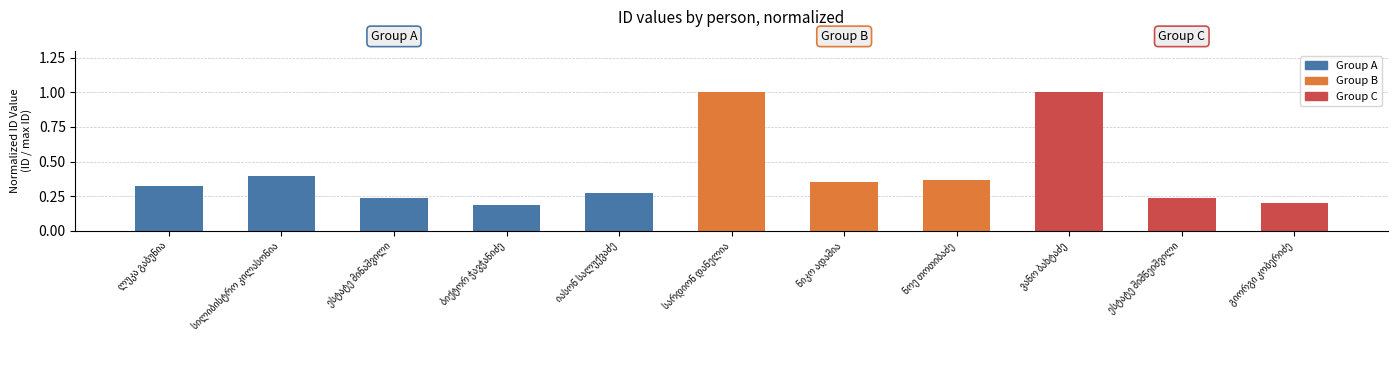

What is the sum of all values?

4.6